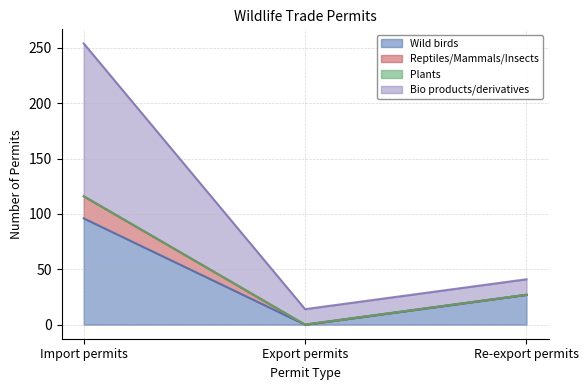

How many lines are shown in the chart?

4